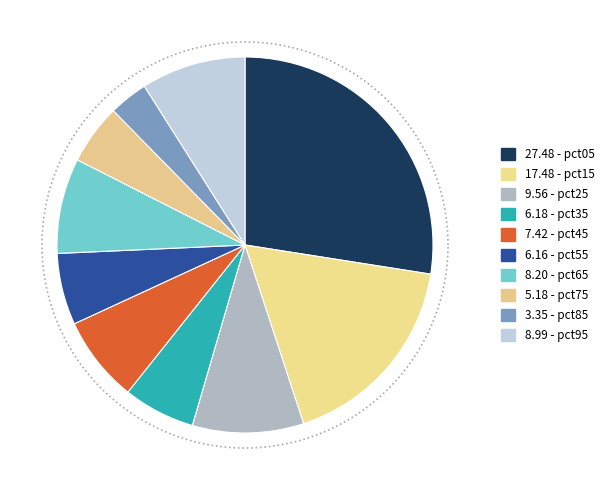

What percentage is NOT represented by pct75?

94.8%